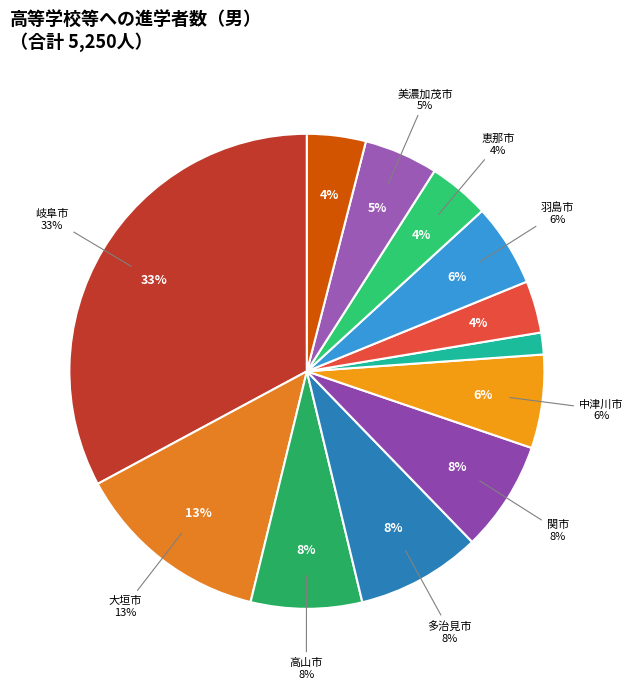

What percentage is the 関市 slice, to the nearest percent?

8%